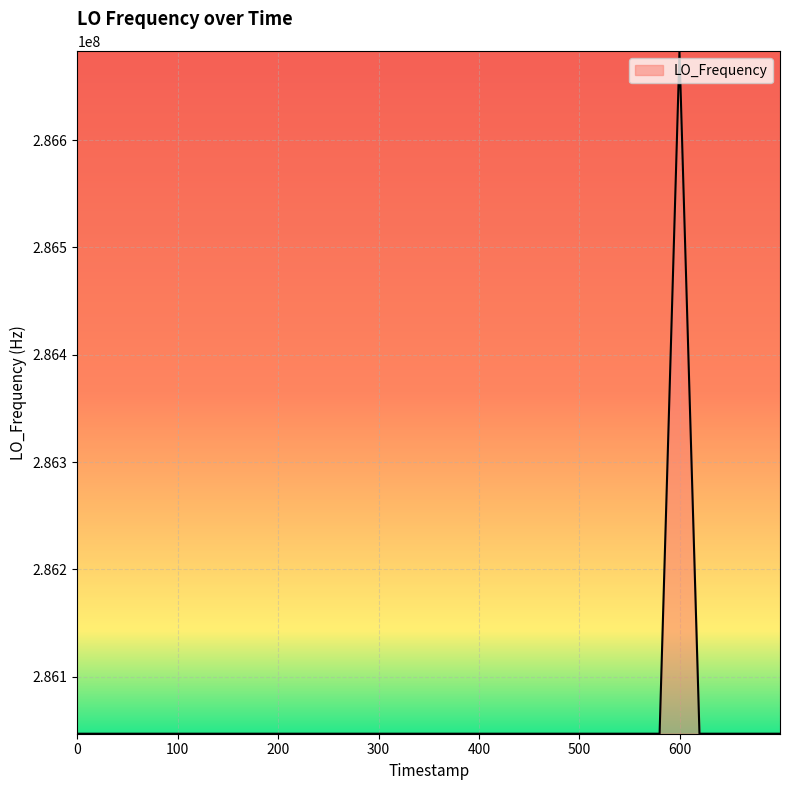

How many lines are shown in the chart?

1